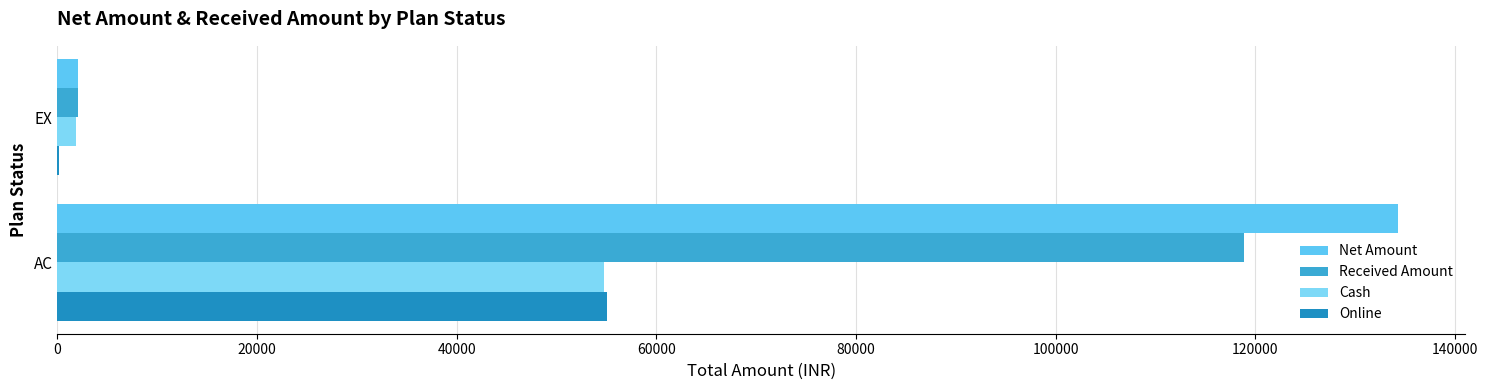

How many Online values are between 150 and 55059?

2